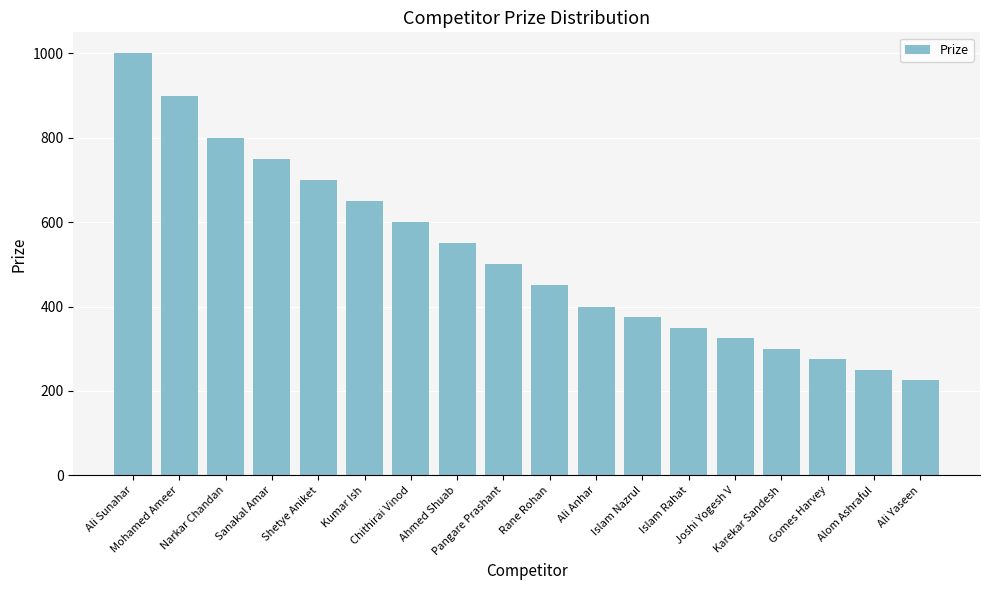

Count the number of data series in this chart.

1